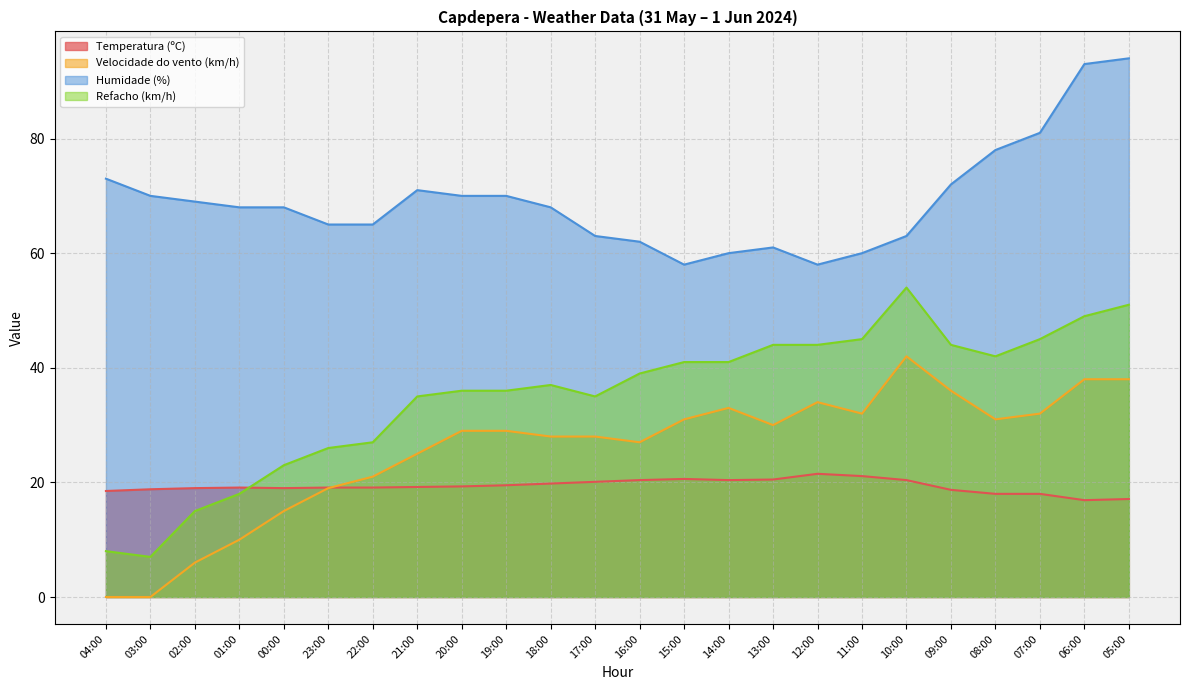

What is the highest value of the Velocidade do vento (km/h) series?

42.0